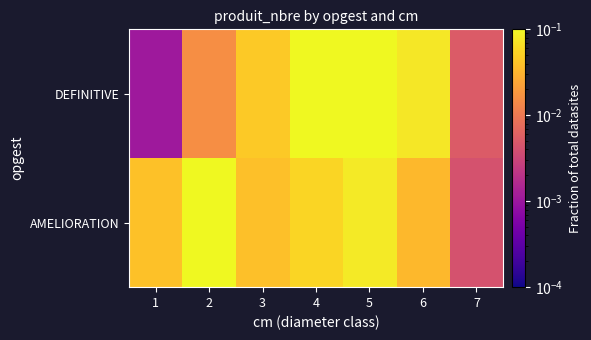

Which label corresponds to the largest value in the chart?

5